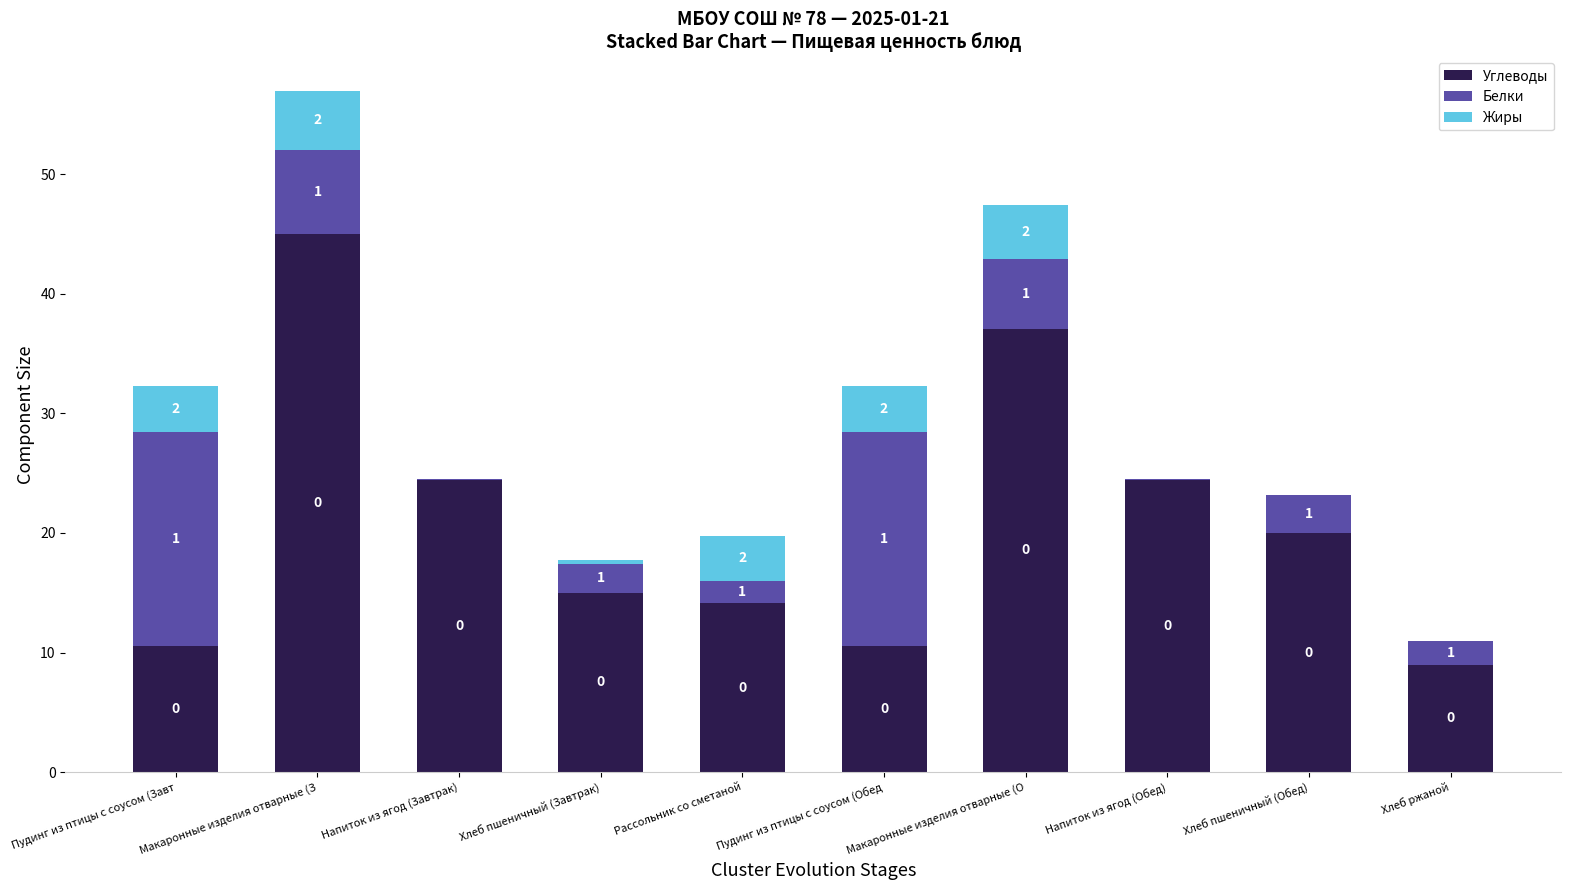

True or false: Углеводы has a value of 62.2 at Макаронные изделия отварные (О.

False